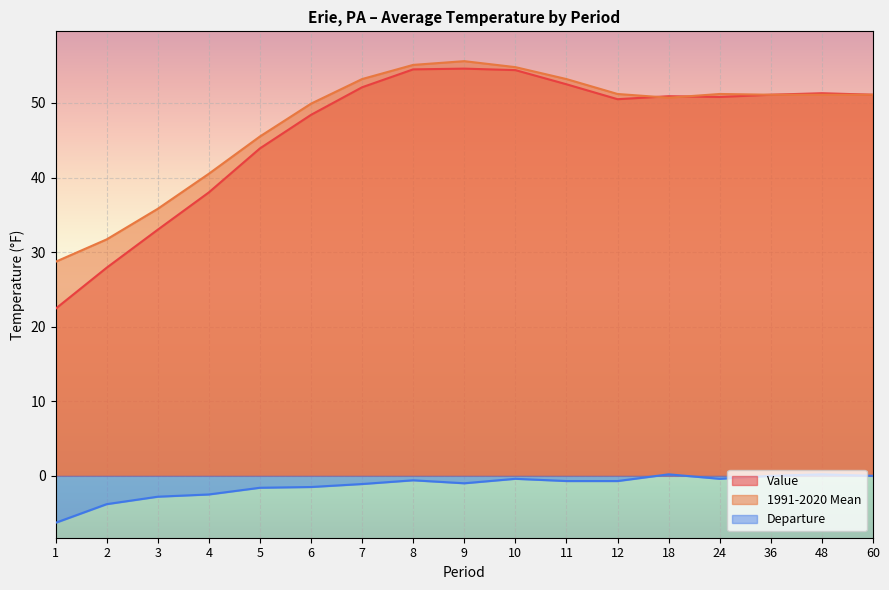

What is the value of the 1991-2020 Mean point at the 14th from the left?

51.2